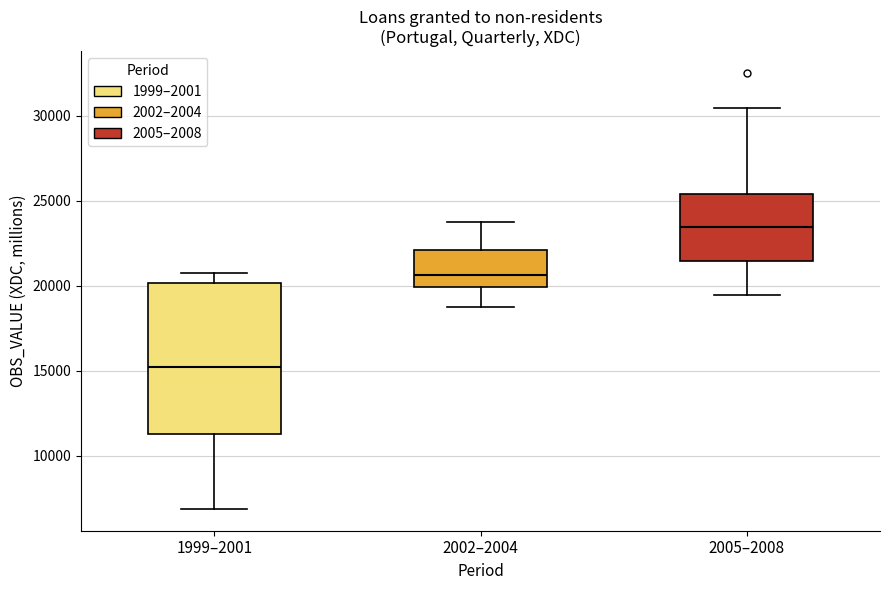

Where does the median line of the box for 1999–2001 sit on the y-axis? The values are not printed on the chart, so give them approximately, as read against the axis.

15000